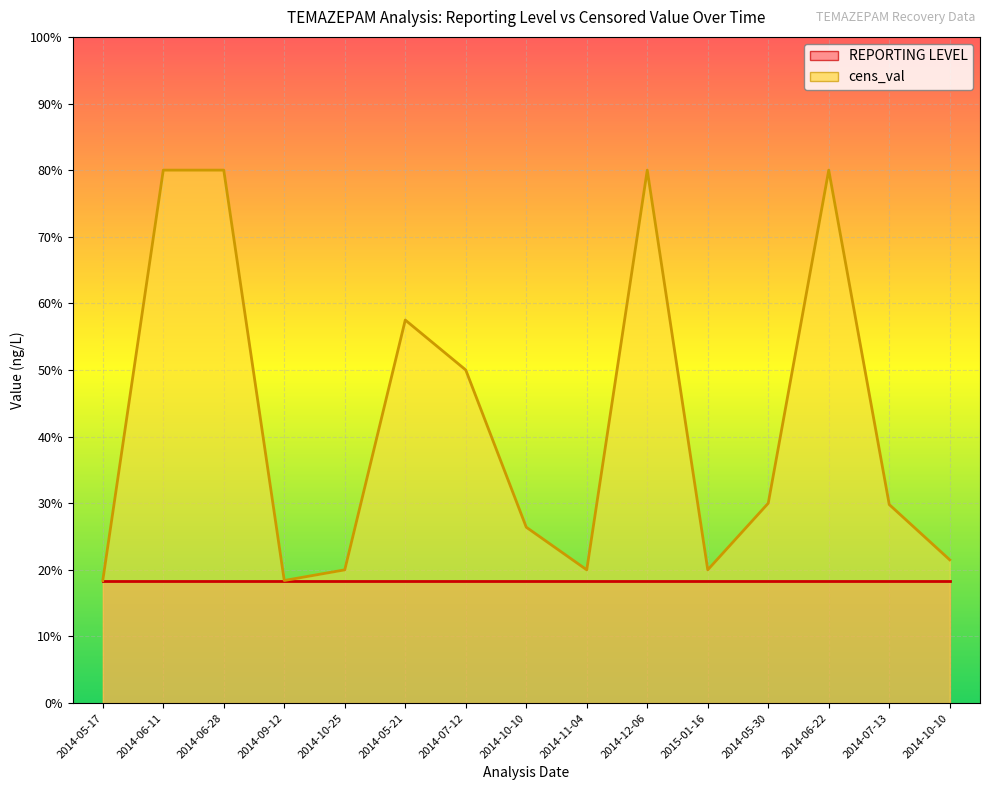

Rank the categories by value from lowest to highest.

2014-05-17, 2014-09-12, 2014-10-25, 2014-11-04, 2015-01-16, 2014-10-10, 2014-10-10, 2014-07-13, 2014-05-30, 2014-07-12, 2014-05-21, 2014-06-11, 2014-06-28, 2014-12-06, 2014-06-22